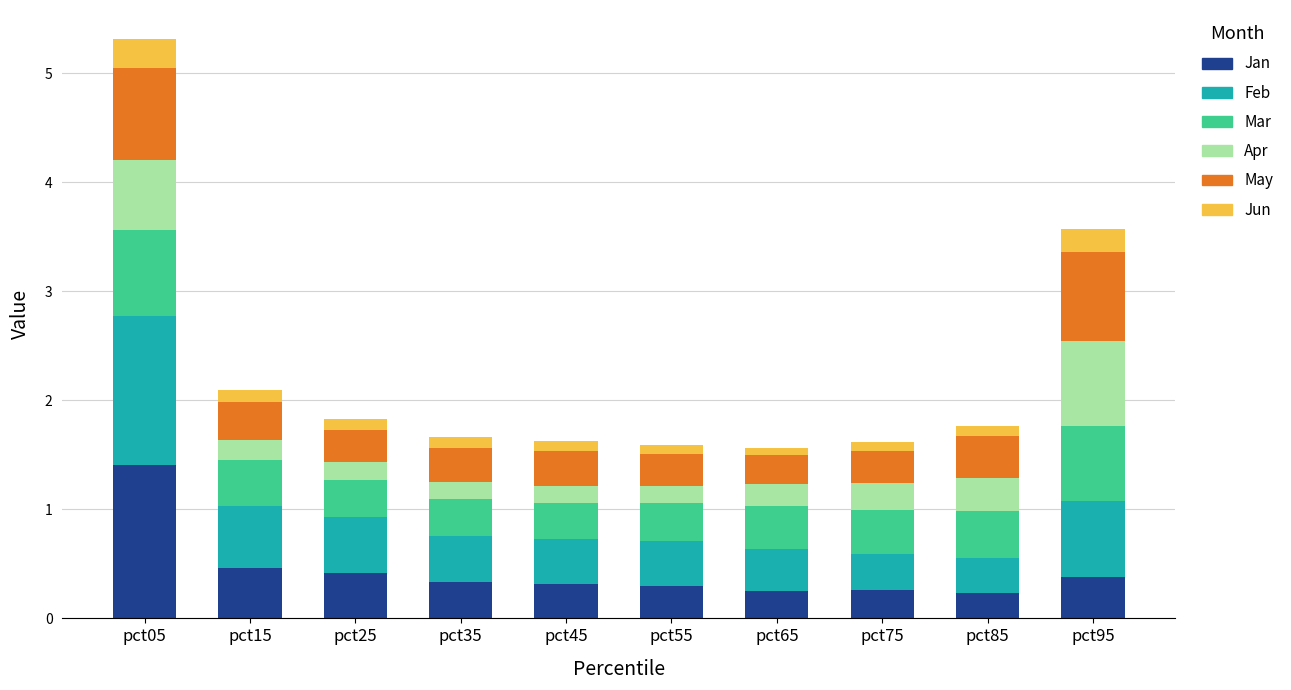

What is the sum of all Jan values?

4.3